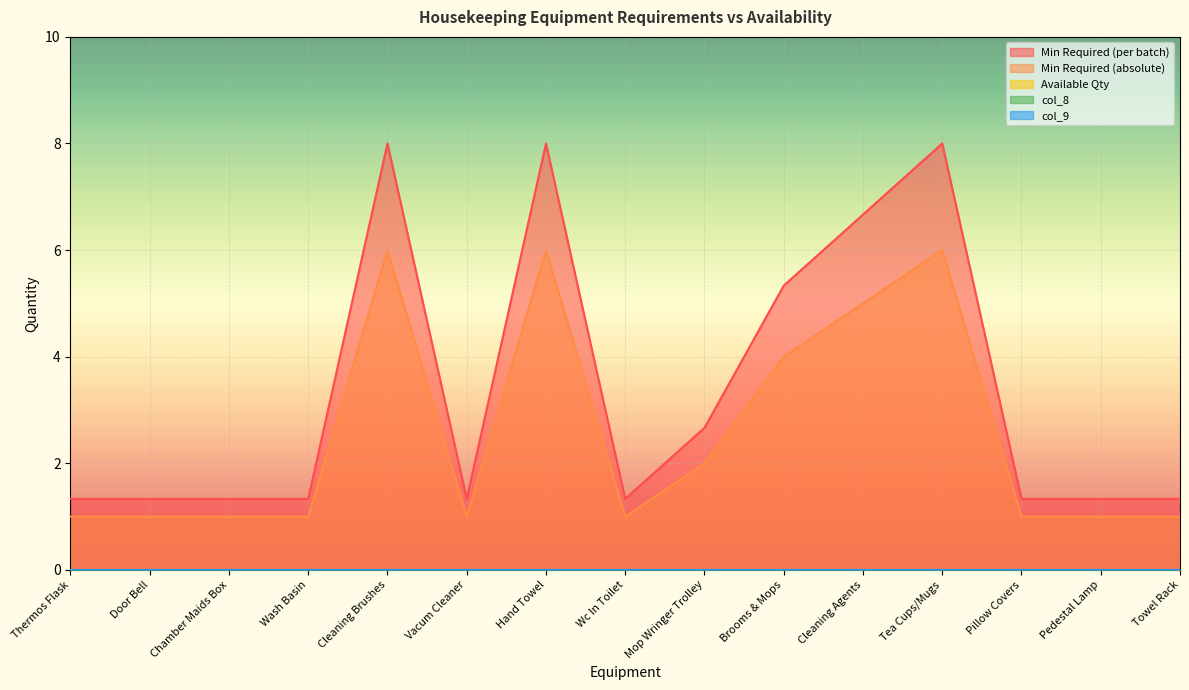

Which series has the largest range (max minus min)?

Min Required (per batch)